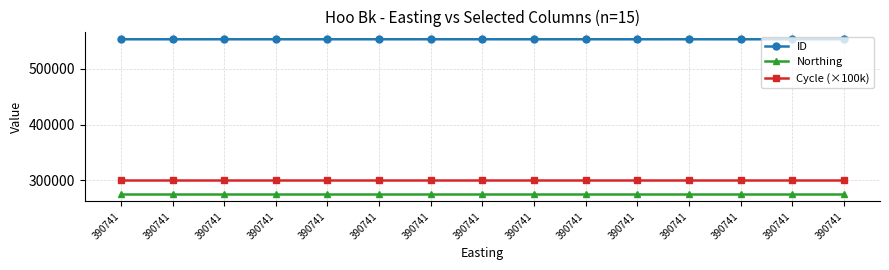

Does the chart have visible grid lines?

Yes